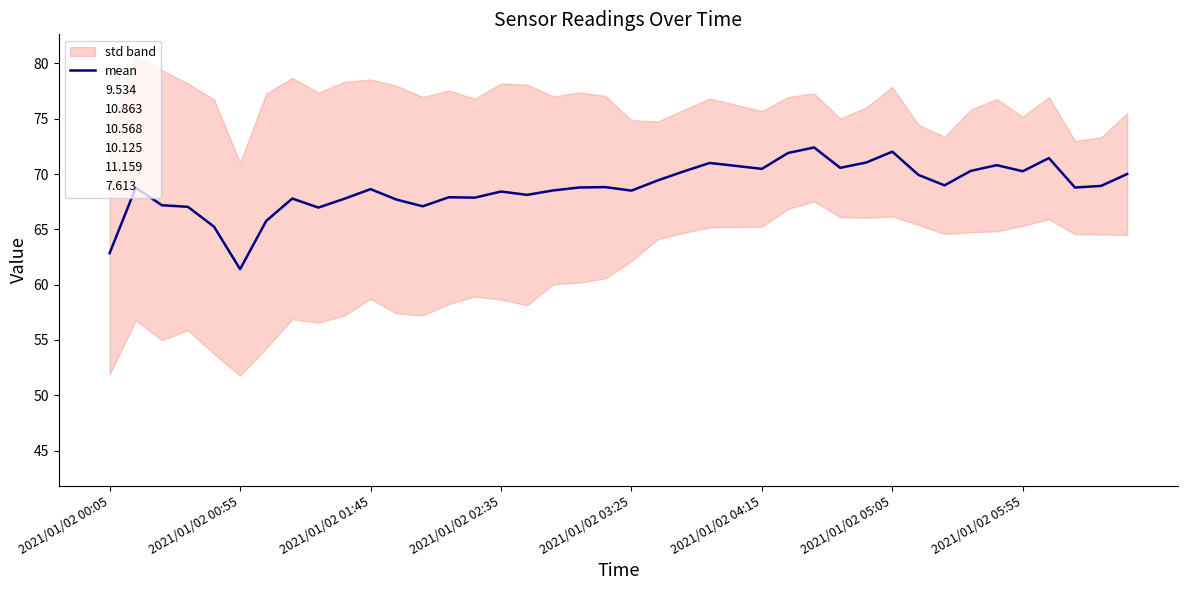

How many interior local valleys (lower than both neighbors) does the data have?

11